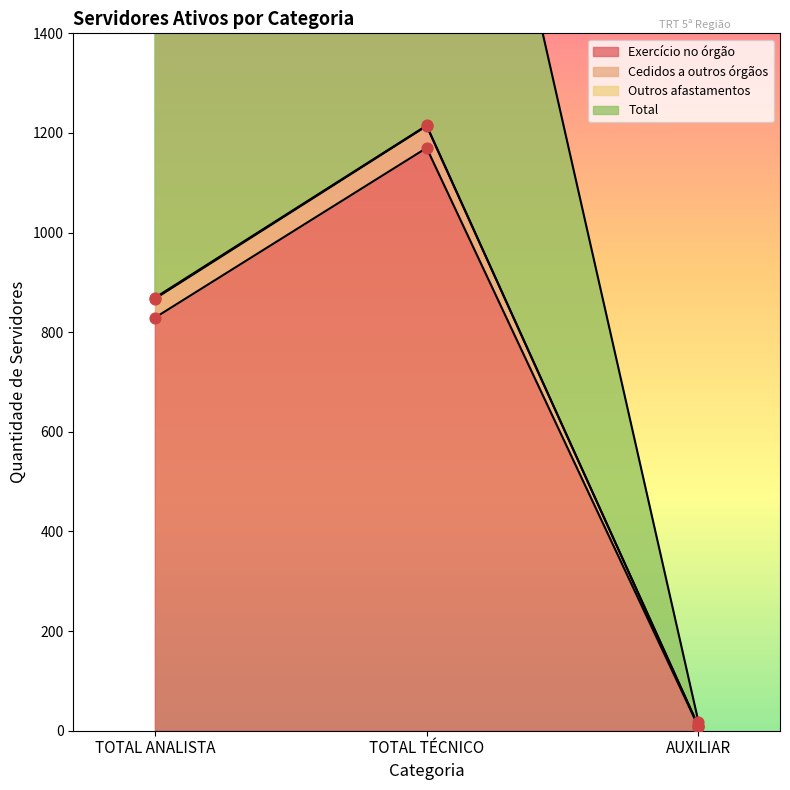

Is the value of Cedidos a outros órgãos at AUXILIAR greater than the value of Total at AUXILIAR?

No